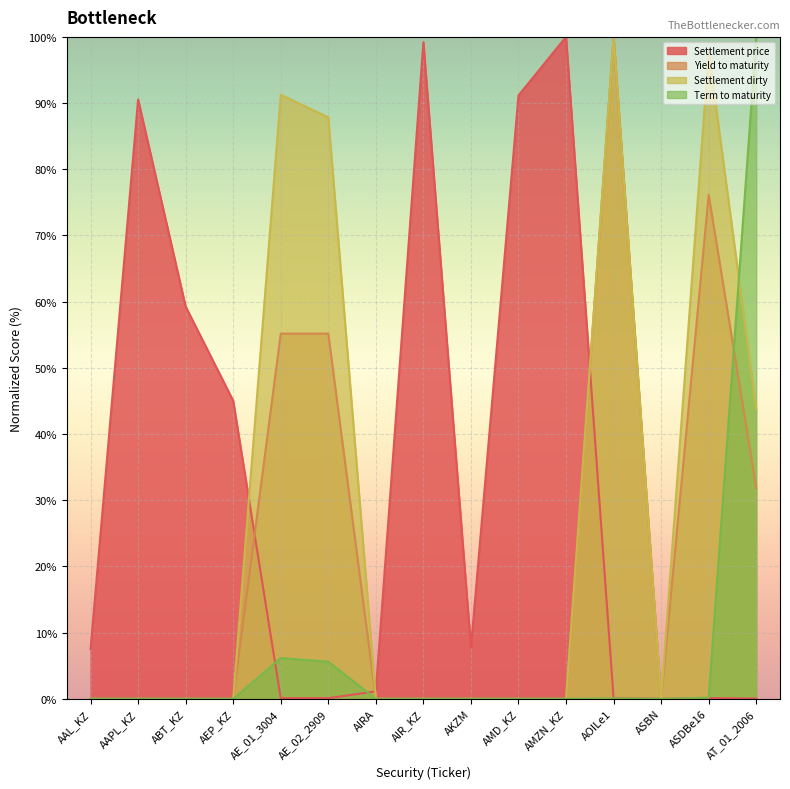

Reading left to right, list all the values displayed in this chart.

Settlement price: 7.5	90.5	59.3	45.0	0.1	0.1	1.1	99.2	7.8	91.2	100.0	0.1	0.0	0.1	0.0
Yield to maturity: 0.0	0.0	0.0	0.0	55.2	55.2	0.0	0.0	0.0	0.0	0.0	100.0	0.0	76.1	31.9
Settlement dirty: 0.0	0.0	0.0	0.0	91.3	87.8	0.0	0.0	0.0	0.0	0.0	100.0	0.0	97.8	43.8
Term to maturity: 0.0	0.0	0.0	0.0	6.2	5.6	0.0	0.0	0.0	0.0	0.0	0.1	0.0	0.2	100.0